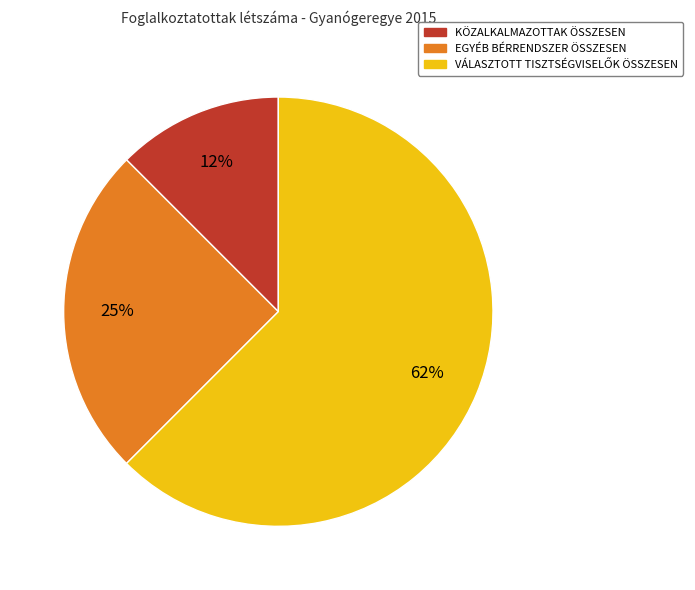

Is there any slice that represents more than half of the pie?

Yes